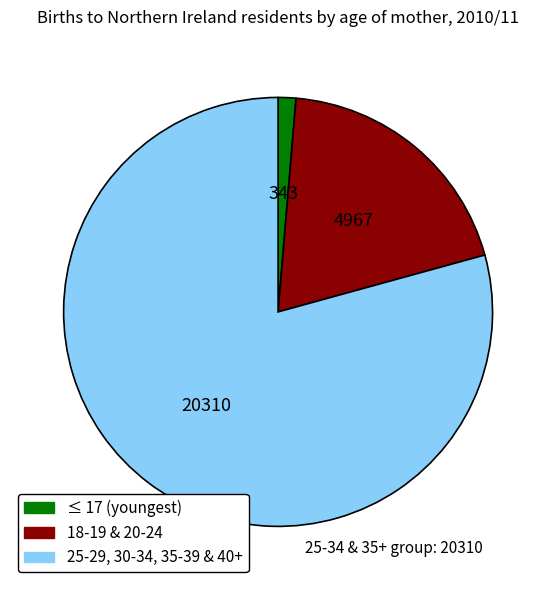

Is there a majority slice in this chart?

Yes